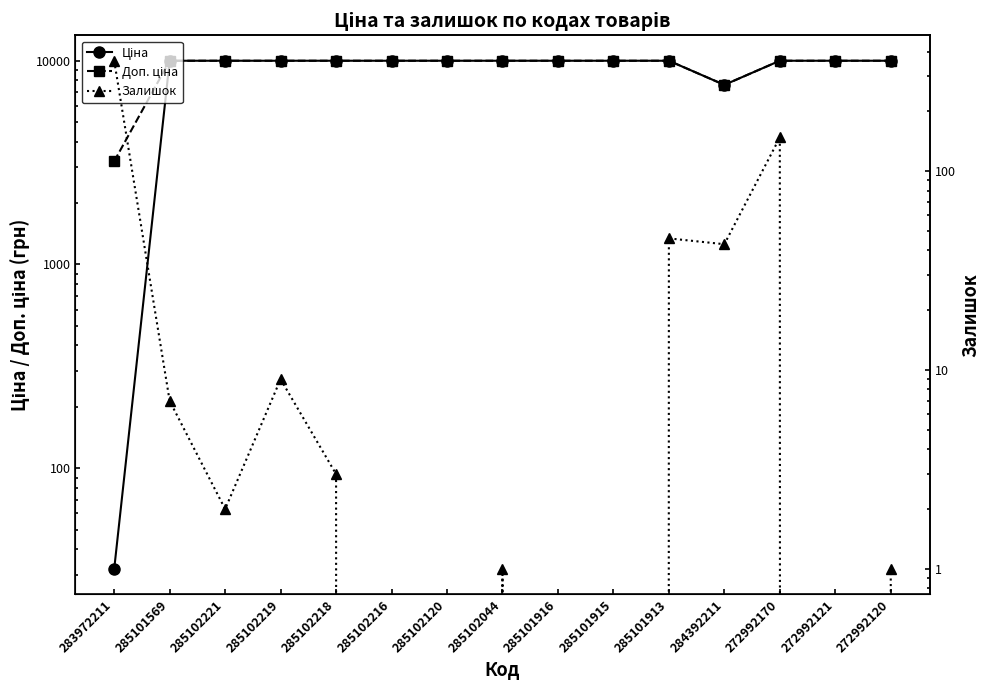

What is the value of the Доп. ціна point at the 3rd from the left?

9975.0